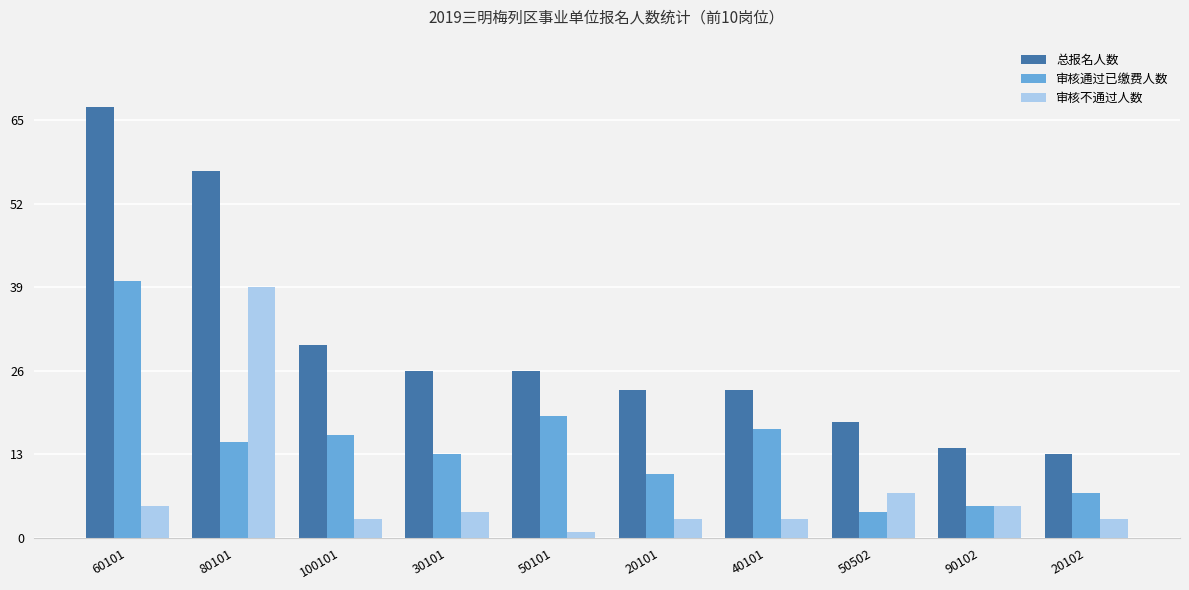

Which label corresponds to the smallest value in the chart?

50101